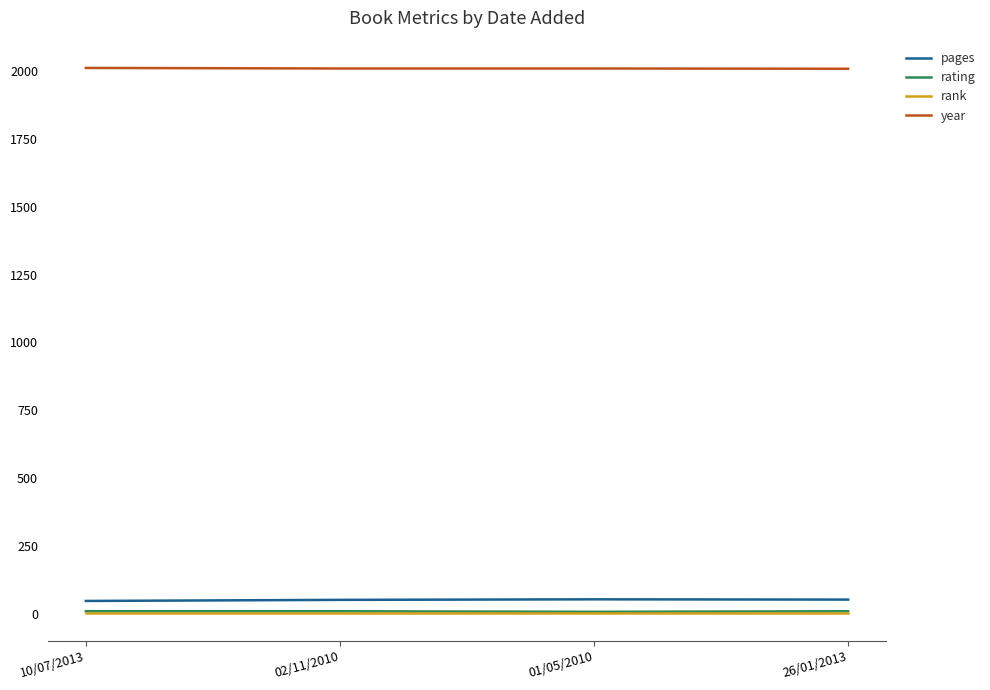

True or false: pages and year intersect in this chart.

False